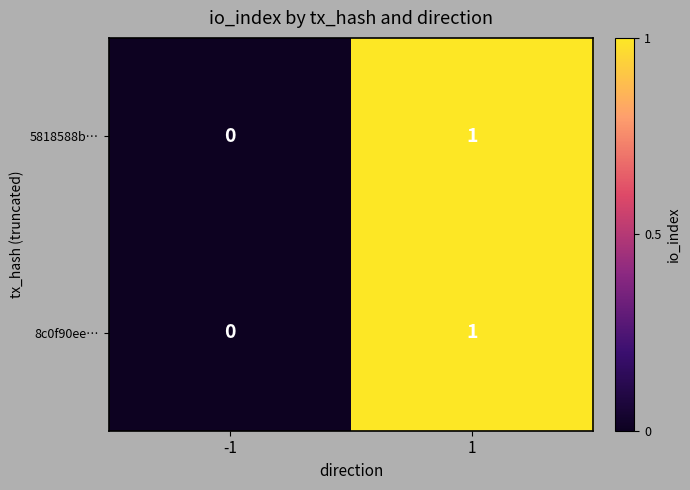

Rank the categories by 8c0f90ee… value from highest to lowest.

1, -1